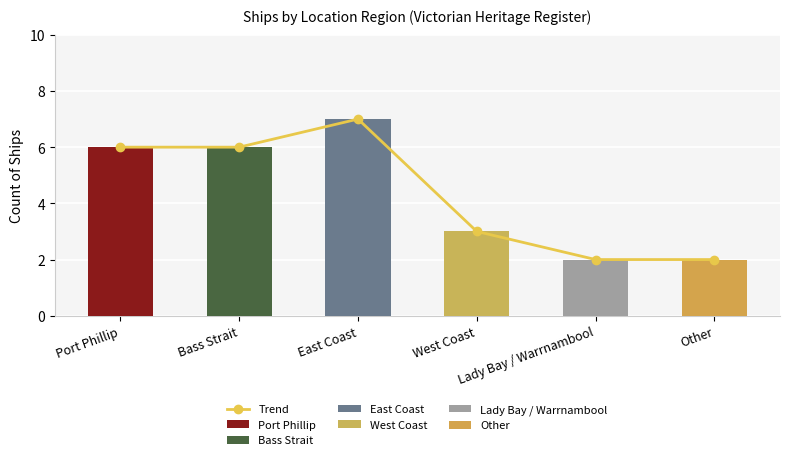

Rank the categories by value from lowest to highest.

Lady Bay / Warrnambool, Other, West Coast, Port Phillip, Bass Strait, East Coast